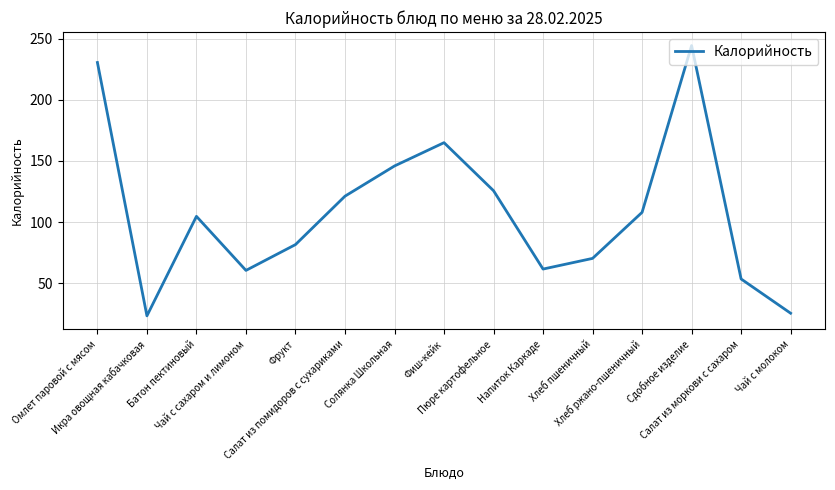

The chart shows a value of 72.7 at Салат из моркови с сахаром. True or false?

False